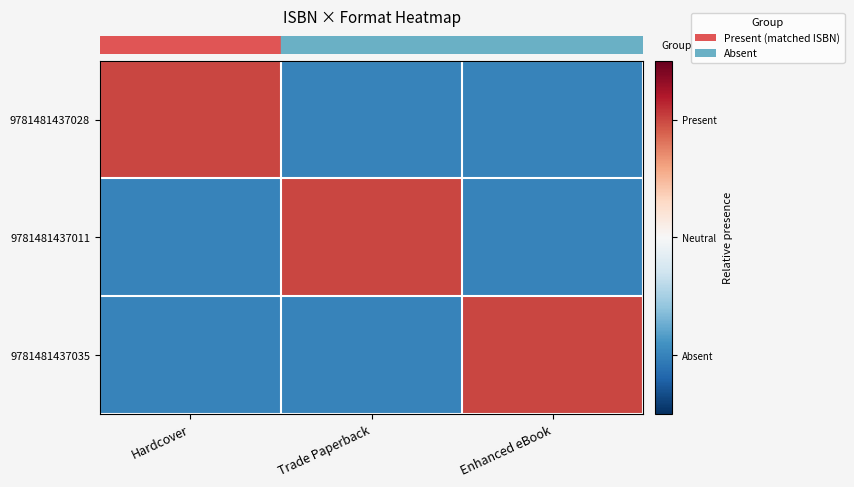

What is the difference between the highest and lowest values at Enhanced eBook?

2